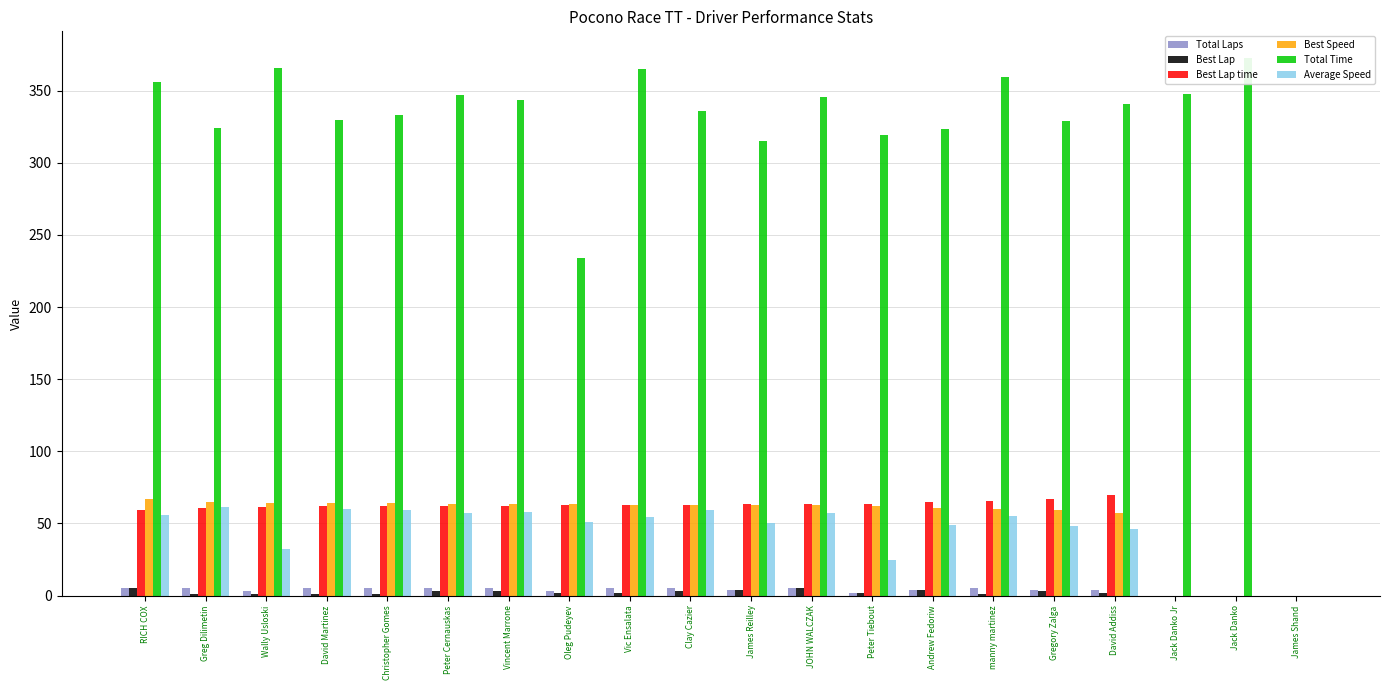

What position from the right is Clay Cazier?

11